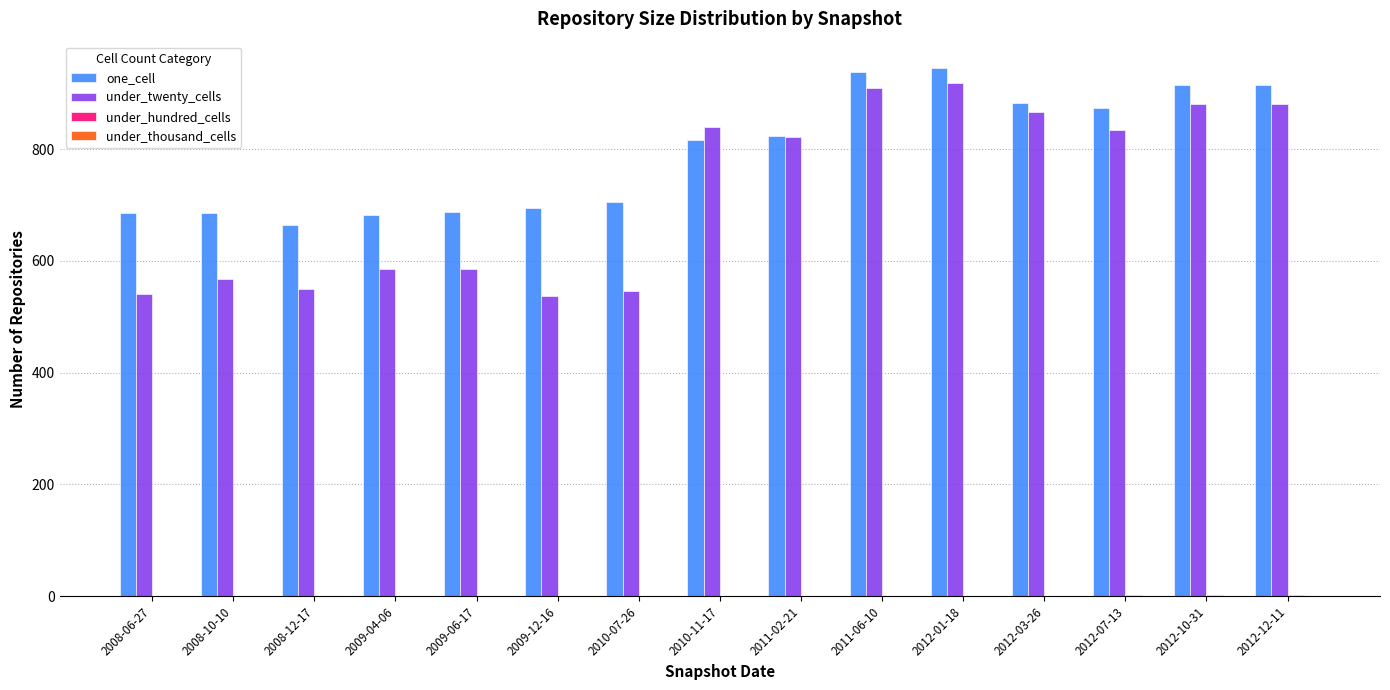

How many groups of bars are there?

15